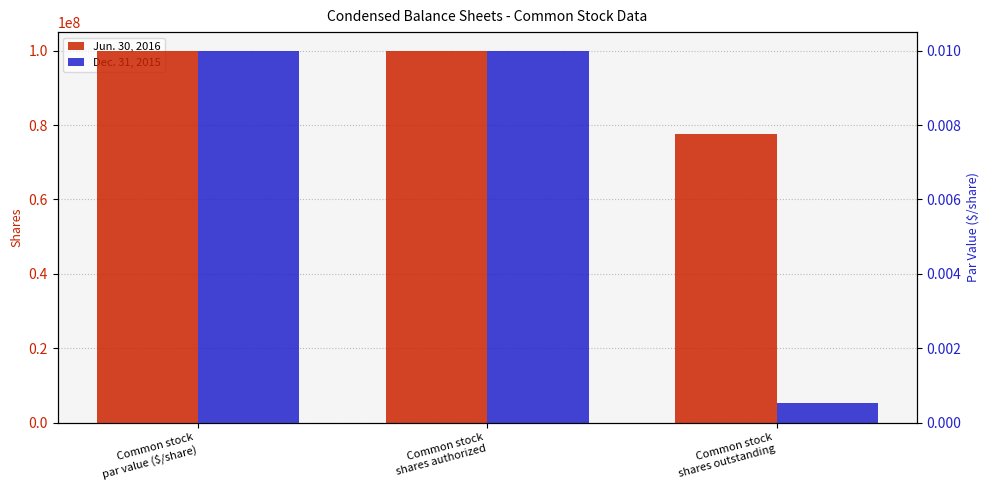

What is the greatest value displayed?

100000000